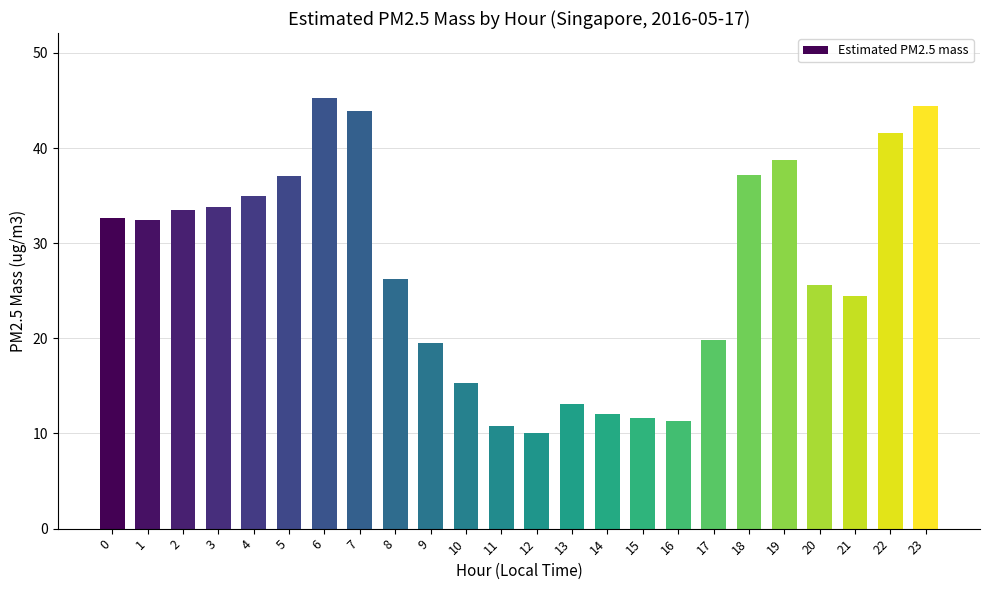

What is the sum of the values at 11 and 9?

30.3